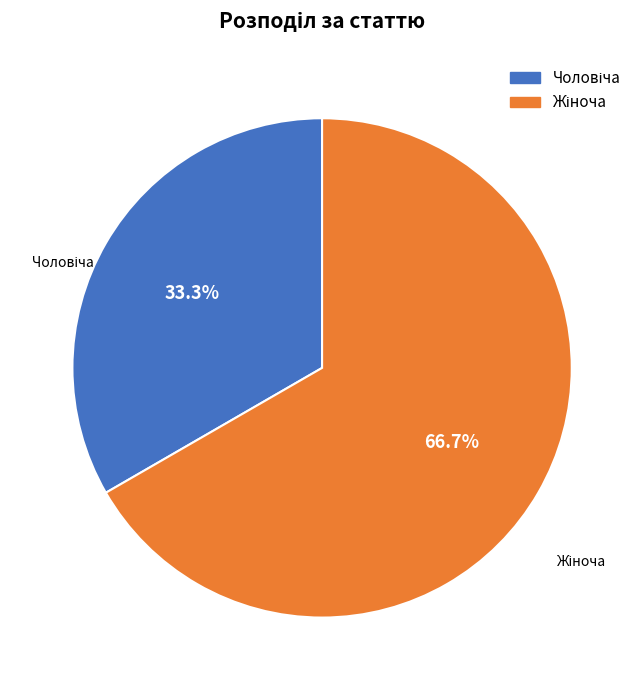

Is there any slice that represents more than half of the pie?

Yes